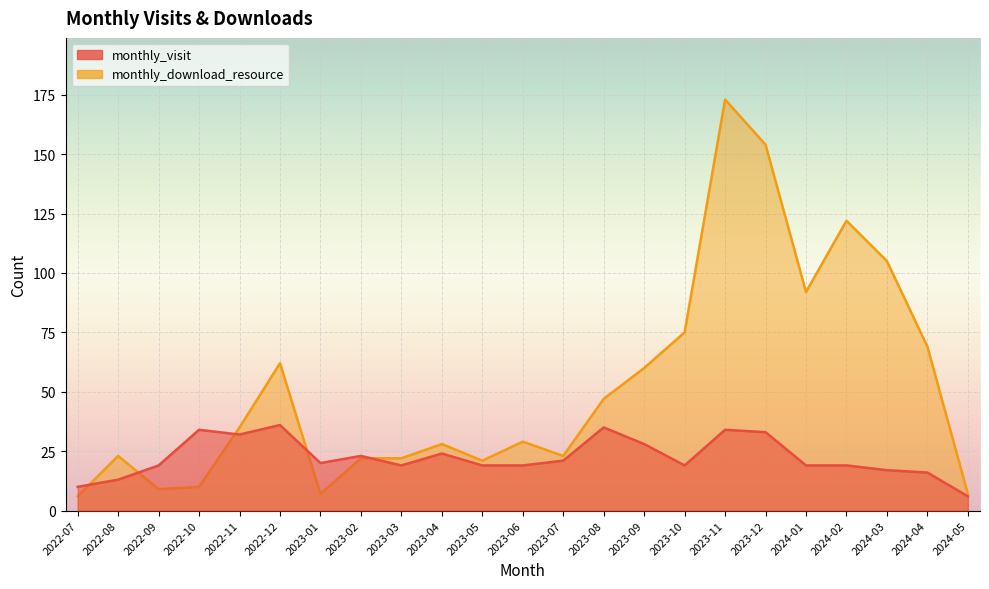

What position from the right is 2024-05?

1